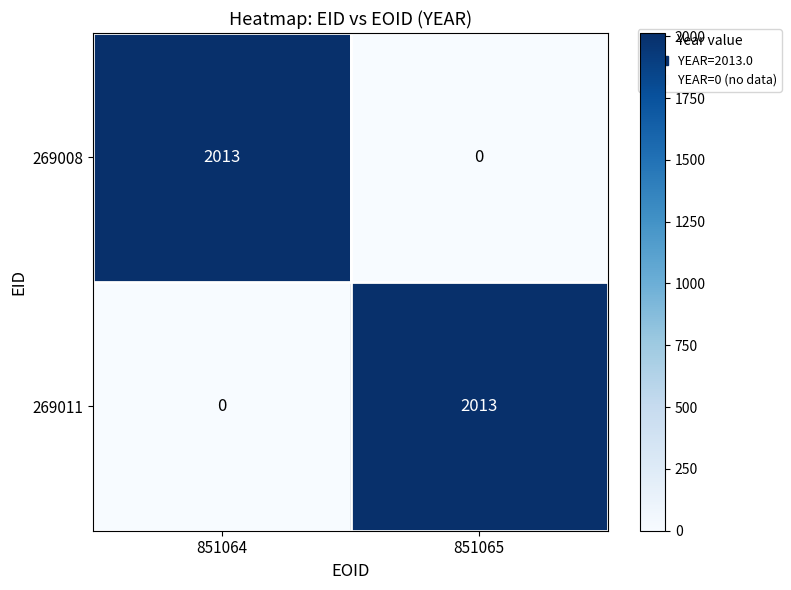

Reading left to right, list all the values displayed in this chart.

269008: 851064=2013	851065=0
269011: 851064=0	851065=2013